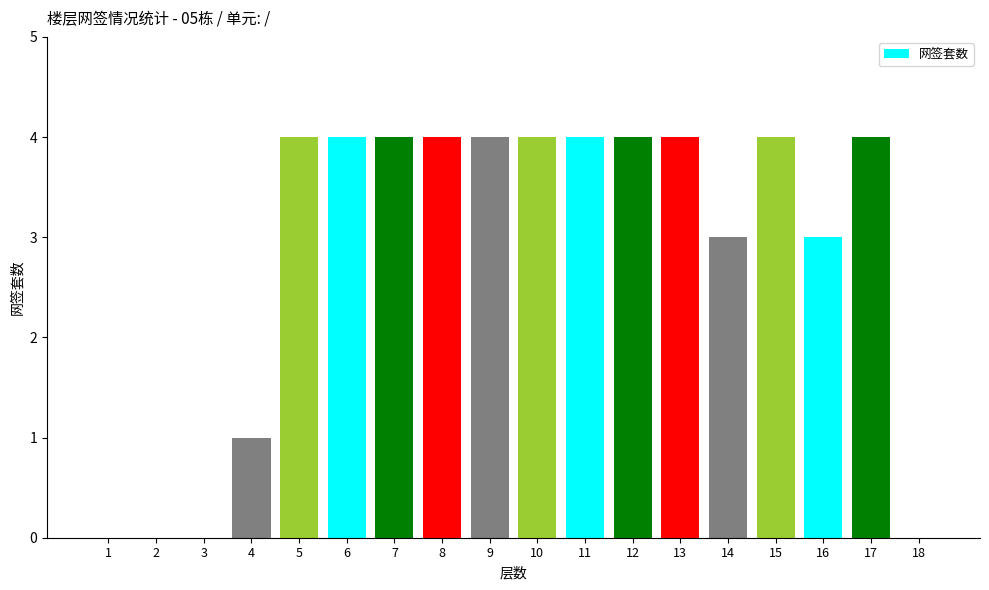

The value at 16 is 3. True or false?

True